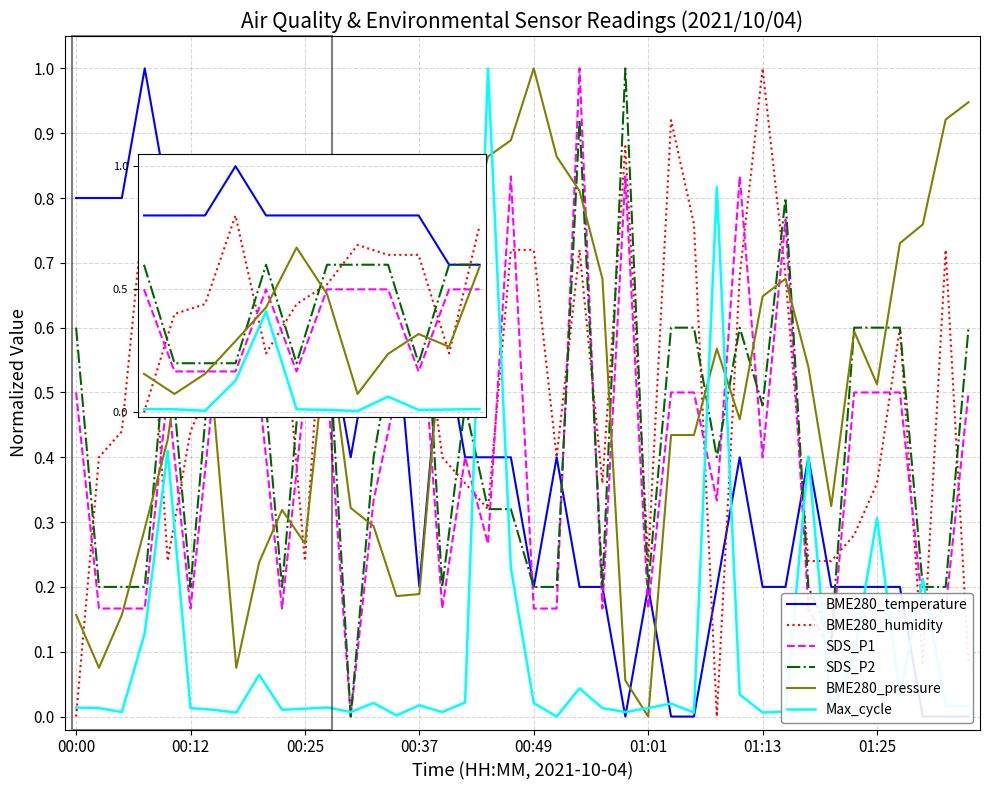

Between 12 and 37, which is larger?

12